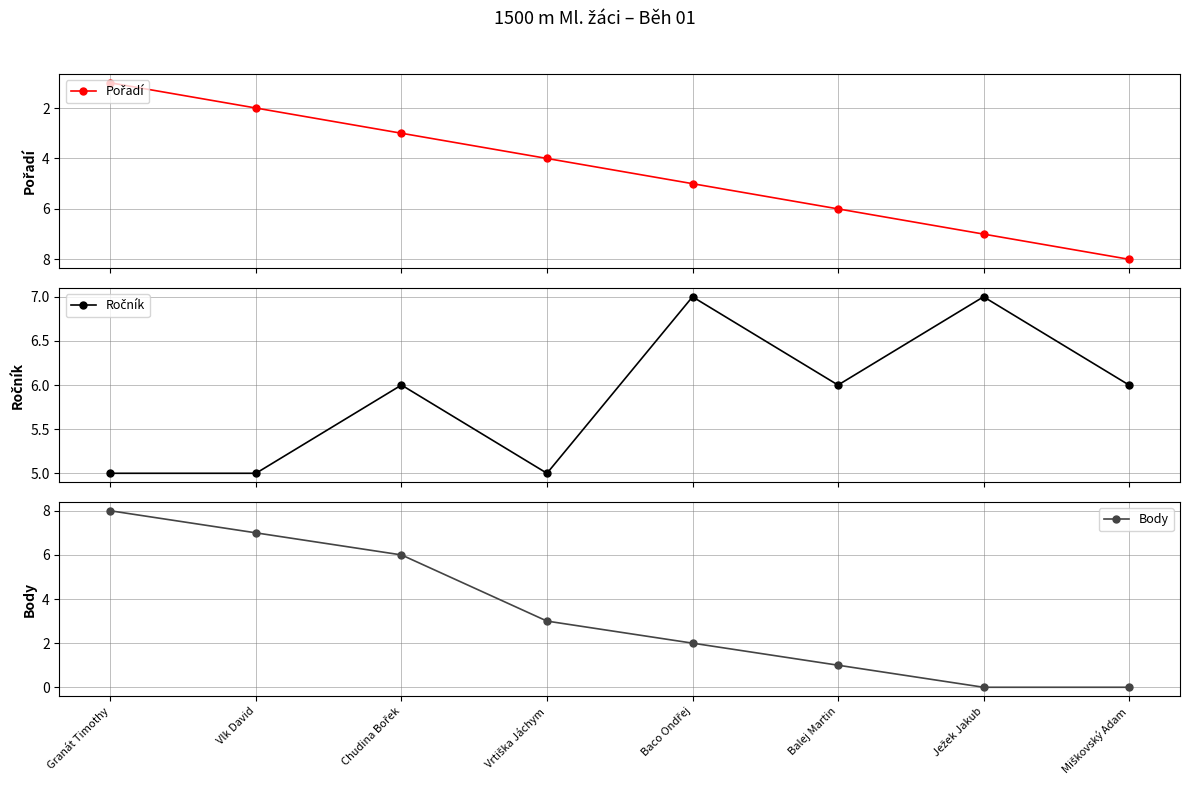

Reading left to right, what are all the values shown in this chart?

Pořadí: 1	2	3	4	5	6	7	8
Ročník: 5	5	6	5	7	6	7	6
Body: 8	7	6	3	2	1	0	0